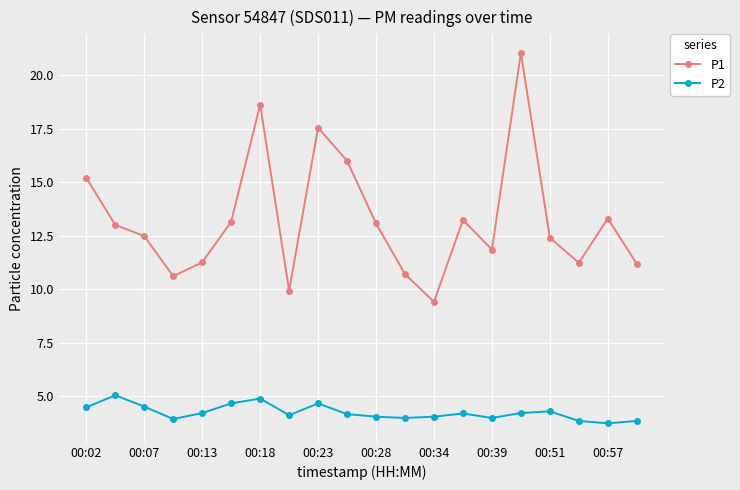

What are all the series names shown in the legend?

P1, P2